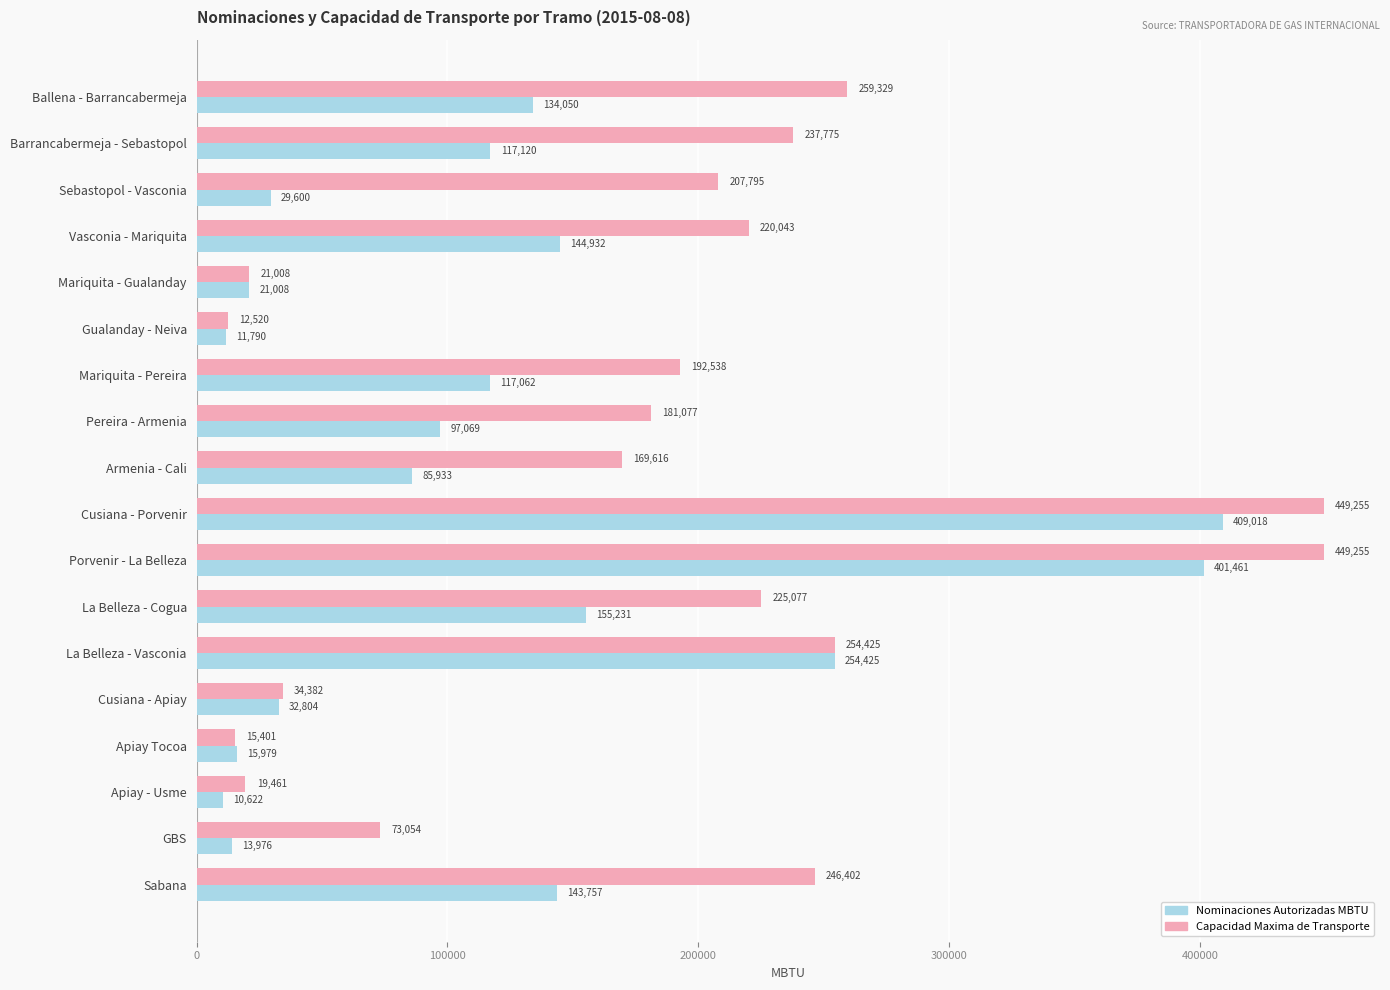

At which category is the sum across all series the highest?

Cusiana - Porvenir